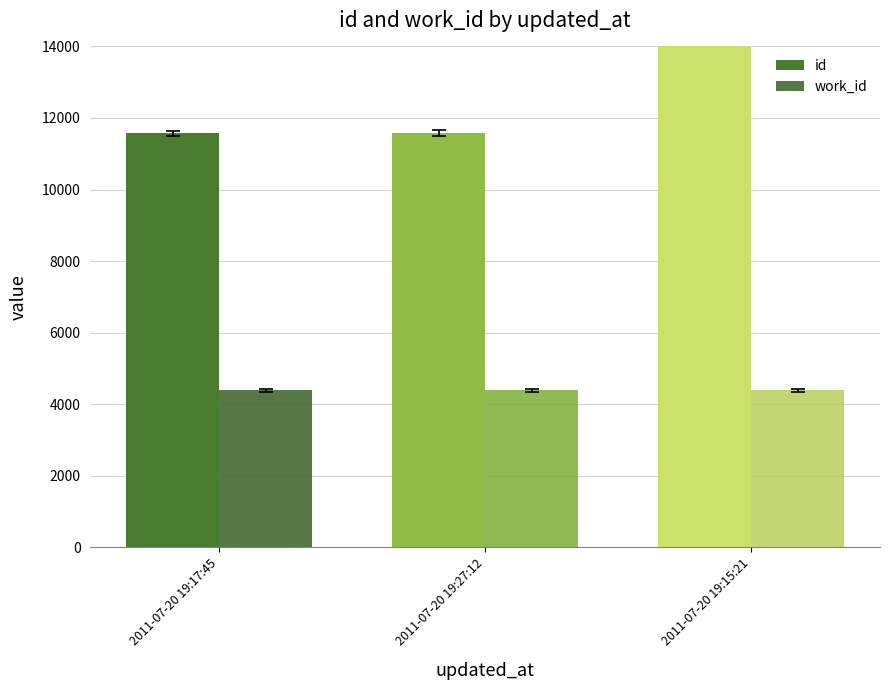

How many groups of bars are there?

3